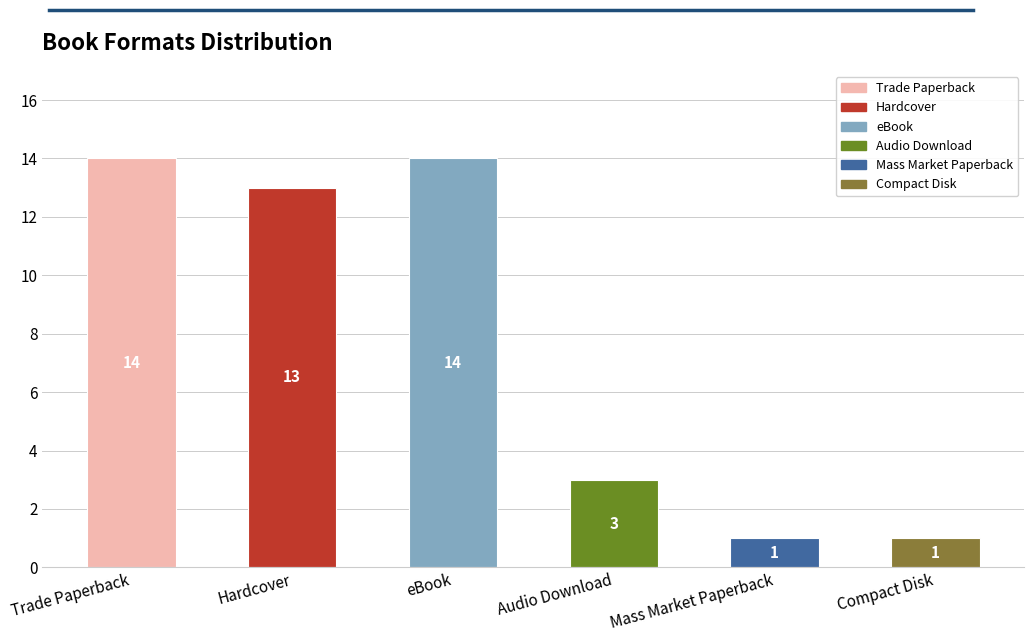

What is the ratio of the value at Hardcover to the value at Mass Market Paperback?

13.0